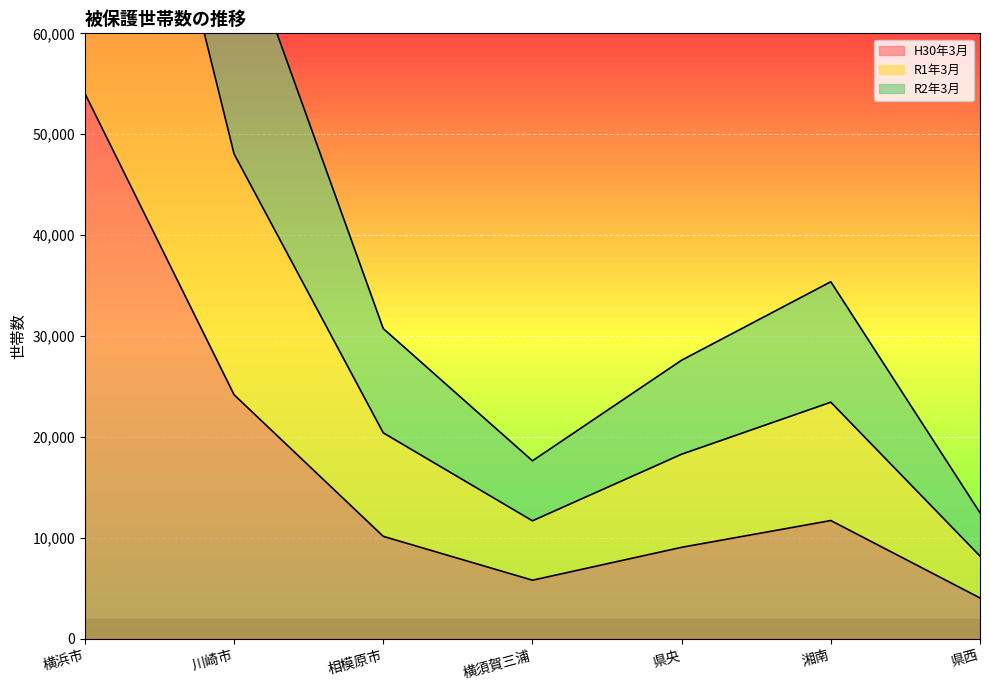

What is the label of the 3rd point from the right?

県央